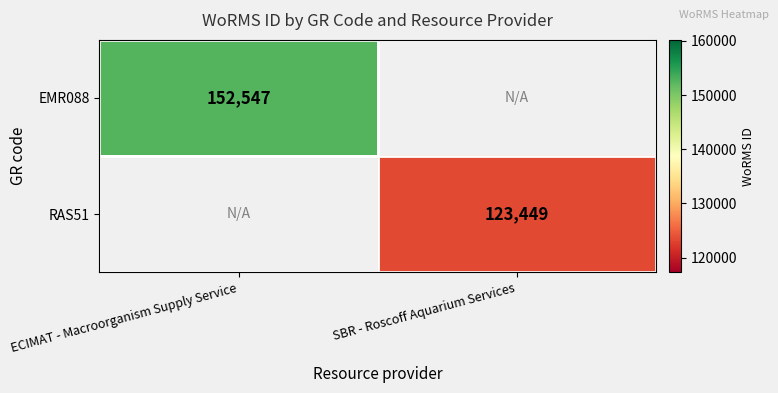

The value of EMR088 at ECIMAT - Macroorganism Supply Service is 152547. True or false?

True